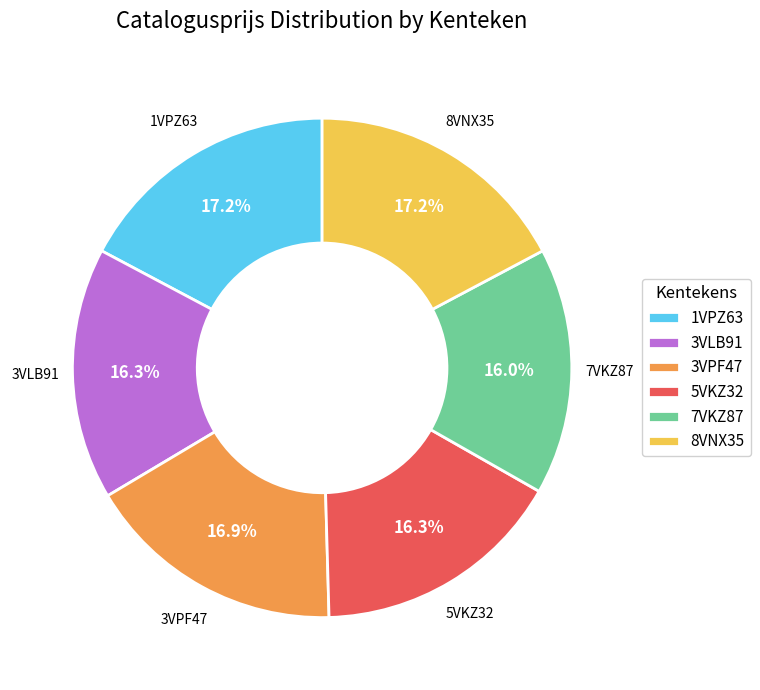

To the nearest percent, what portion does 7VKZ87 represent?

16%